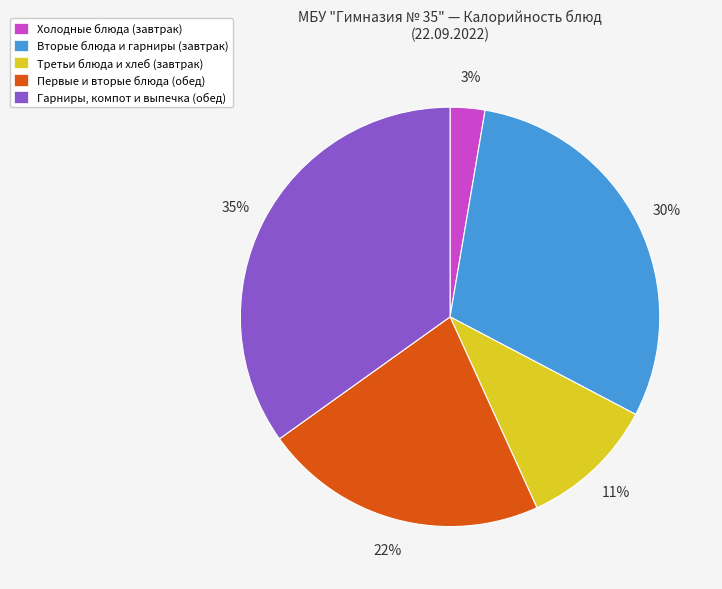

Is there a majority slice in this chart?

No